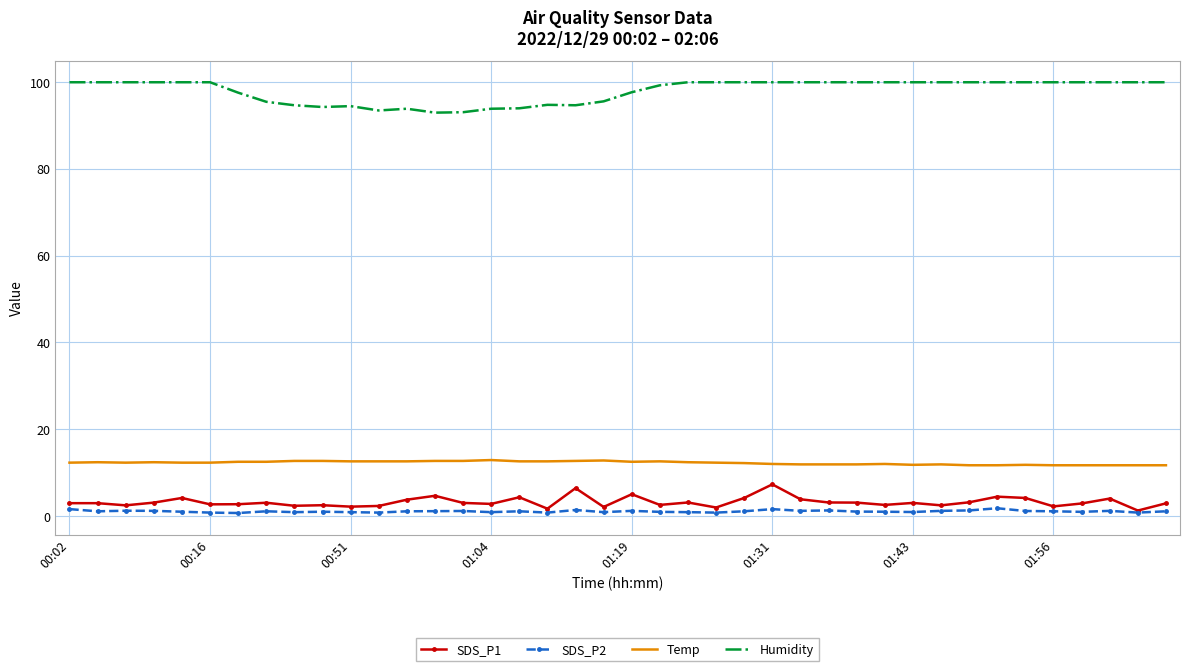

Which series has the largest total across all categories?

Humidity